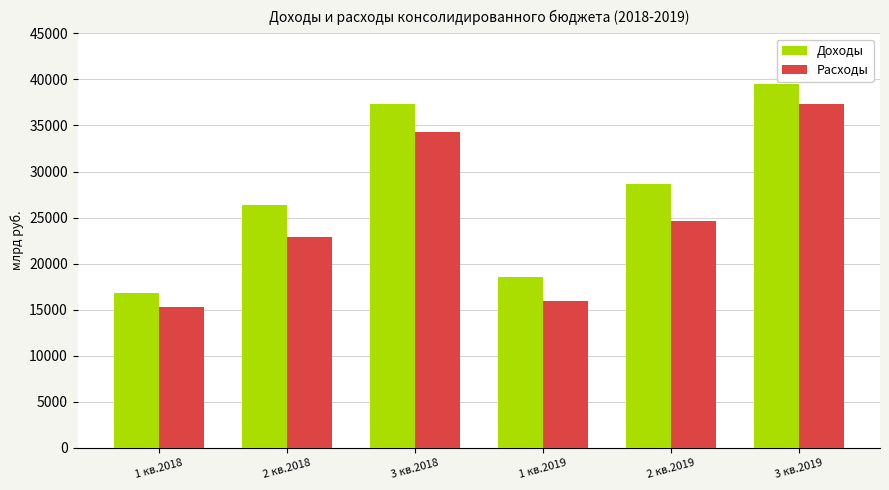

List the labels in order of Расходы value, smallest first.

1 кв.2018, 1 кв.2019, 2 кв.2018, 2 кв.2019, 3 кв.2018, 3 кв.2019